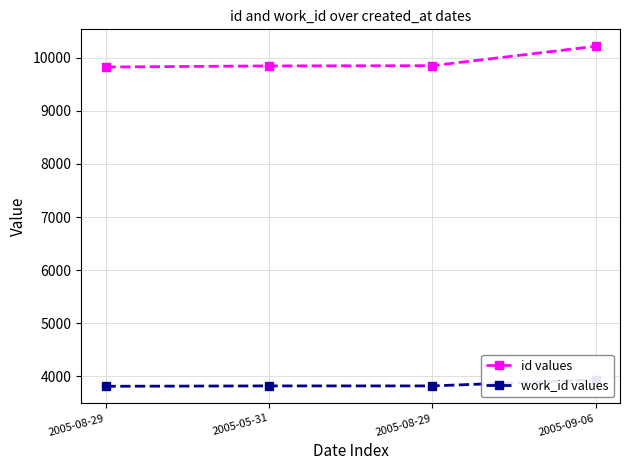

At which category is the sum across all series the highest?

2005-09-06